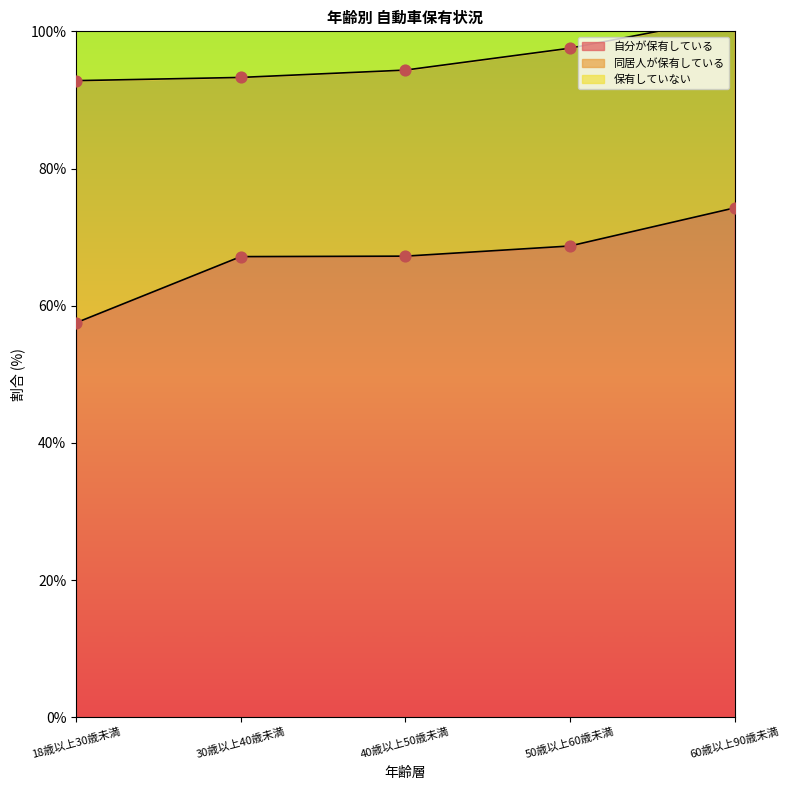

At how many categories does at least one series exceed 20?

5